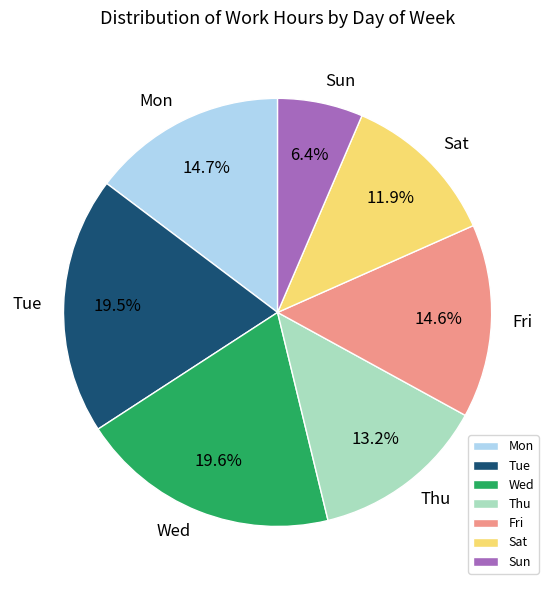

How many segments does this pie chart have?

7